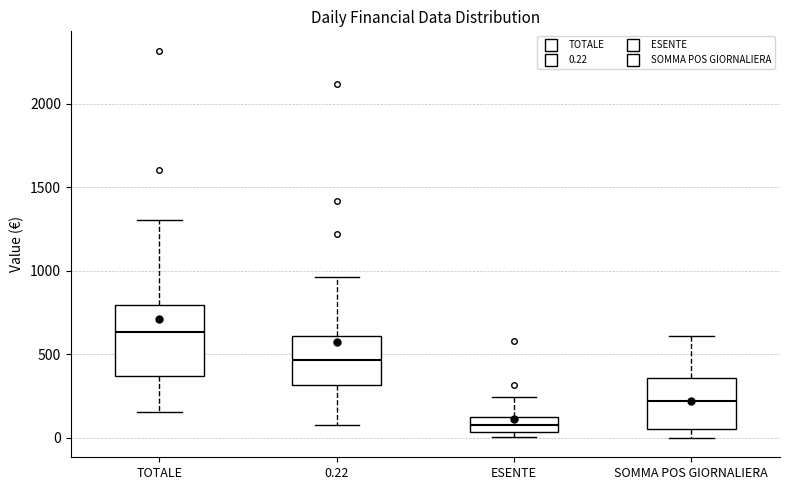

Comparing the boxes themselves (not the whiskers), which one is the tallest?

TOTALE